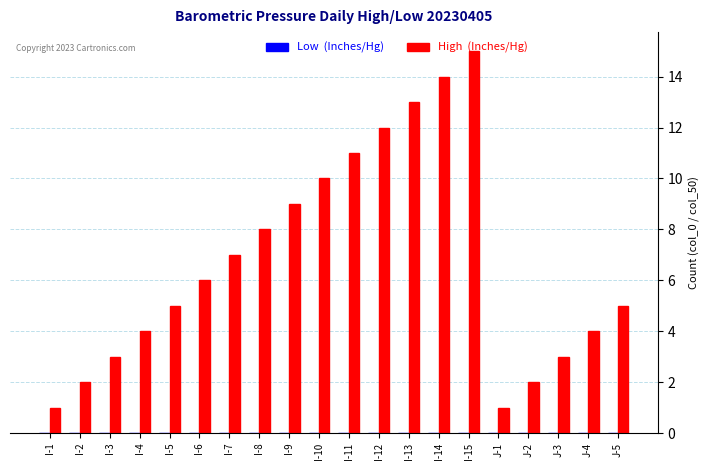

Count the number of data series in this chart.

1